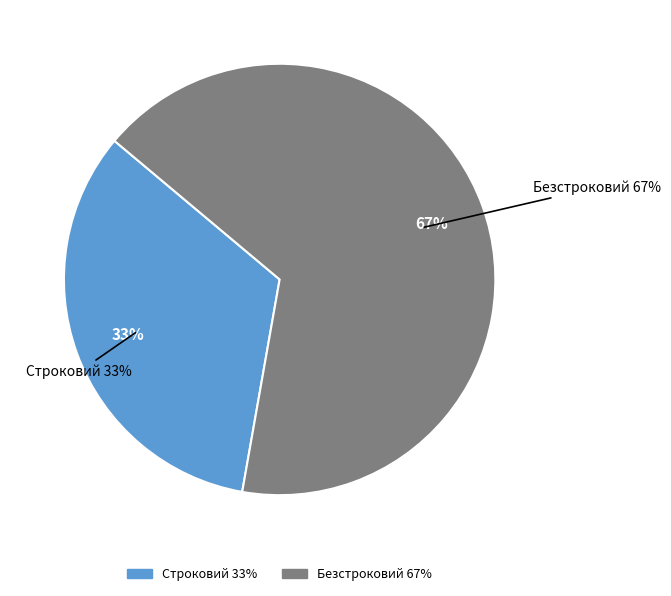

Which category has the biggest portion of the pie?

Безстроковий